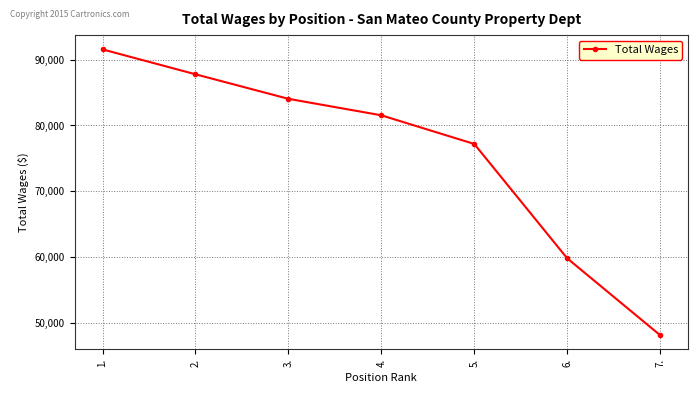

What is the label of the 5th point from the left?

5.